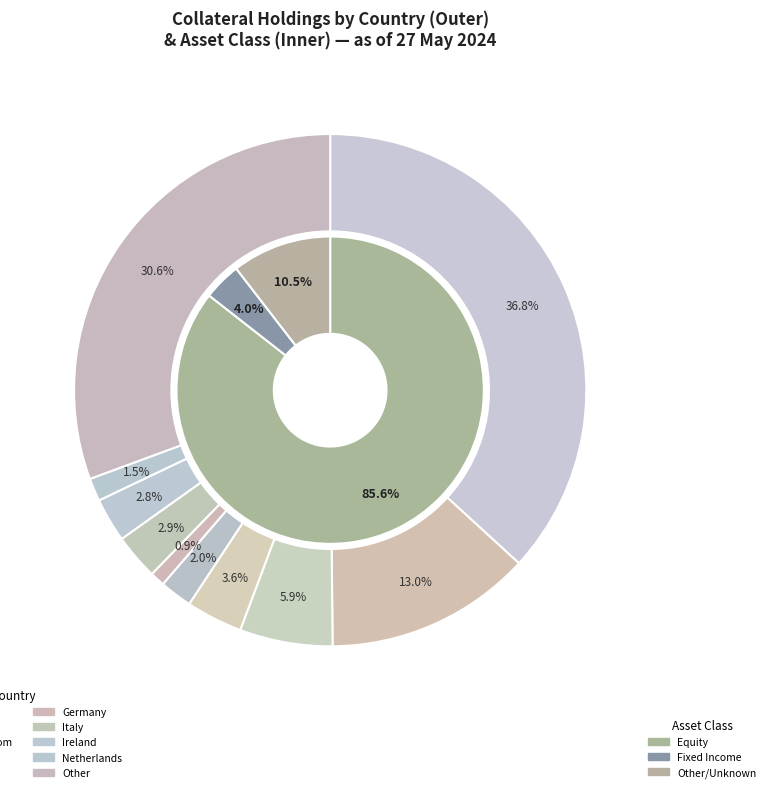

Which category has the biggest portion of the pie?

AZN